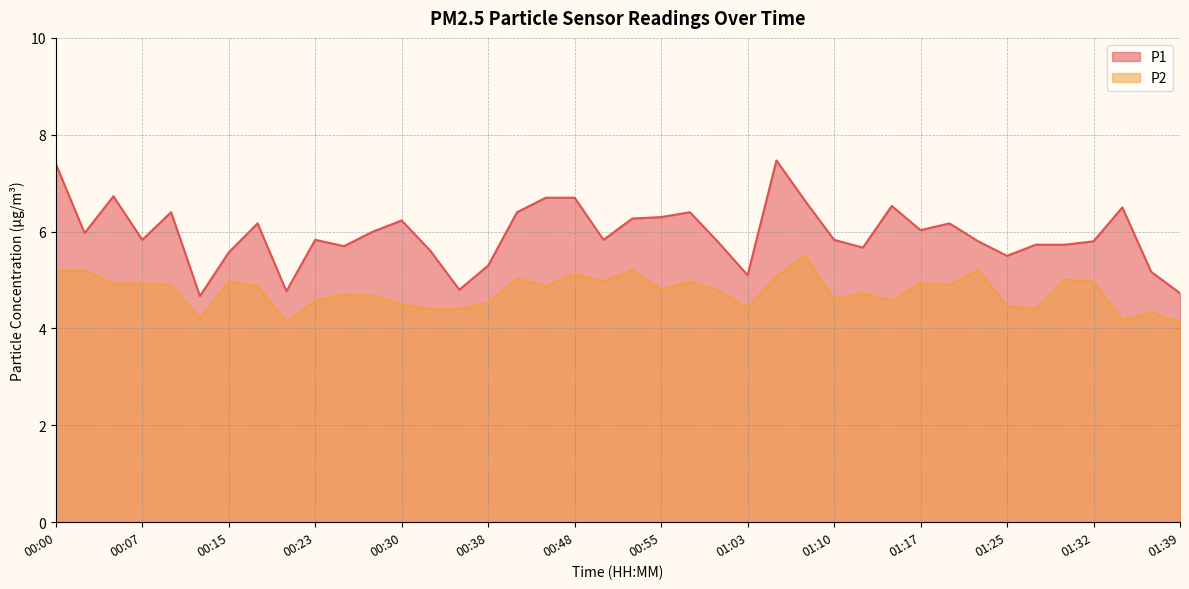

What is the difference between the maximum and minimum values in the P2 series?

1.4